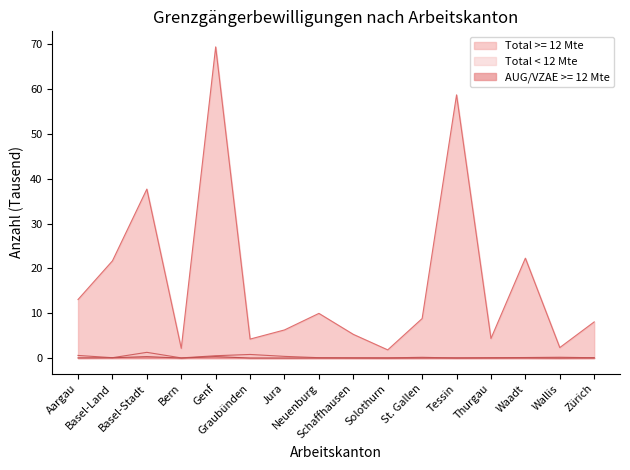

How many lines are shown in the chart?

3